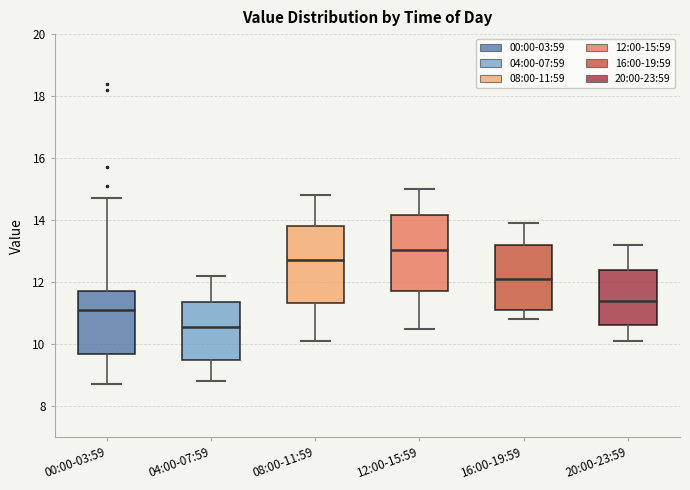

Which box has the lowest median line?

04:00-07:59